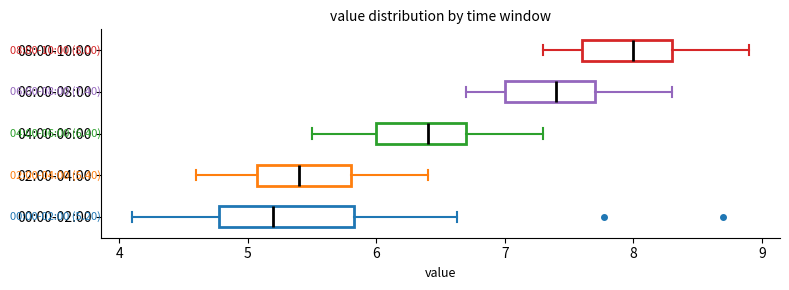

Which box is the widest, from its left edge to its right edge?

00:00-02:00